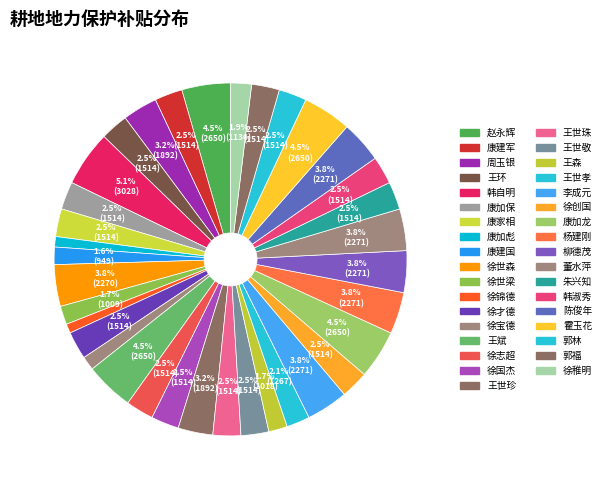

True or false: 康建国 accounts for 2% of the total.

True